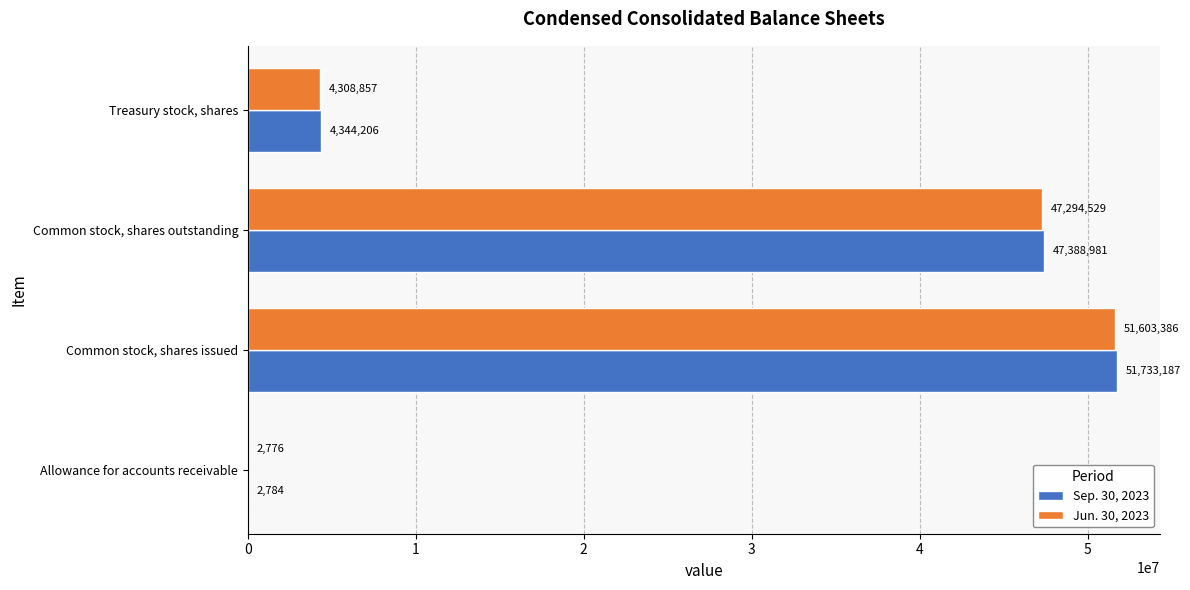

True or false: Sep. 30, 2023 has a value of 51733187 at Common stock, shares issued.

True